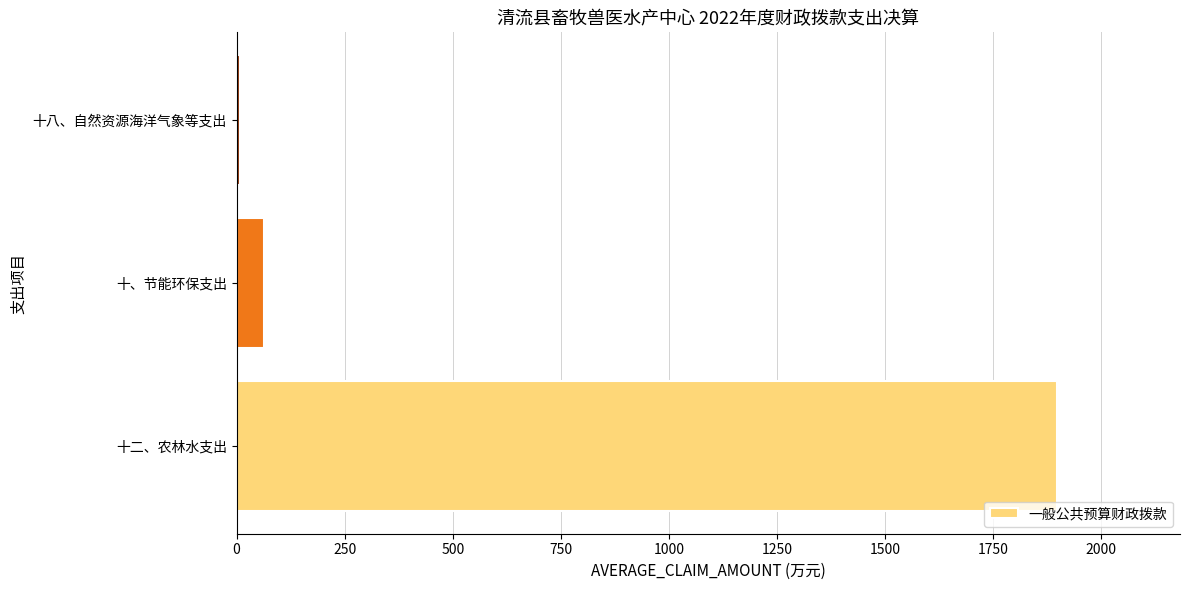

Which category has the highest value across all series?

十二、农林水支出